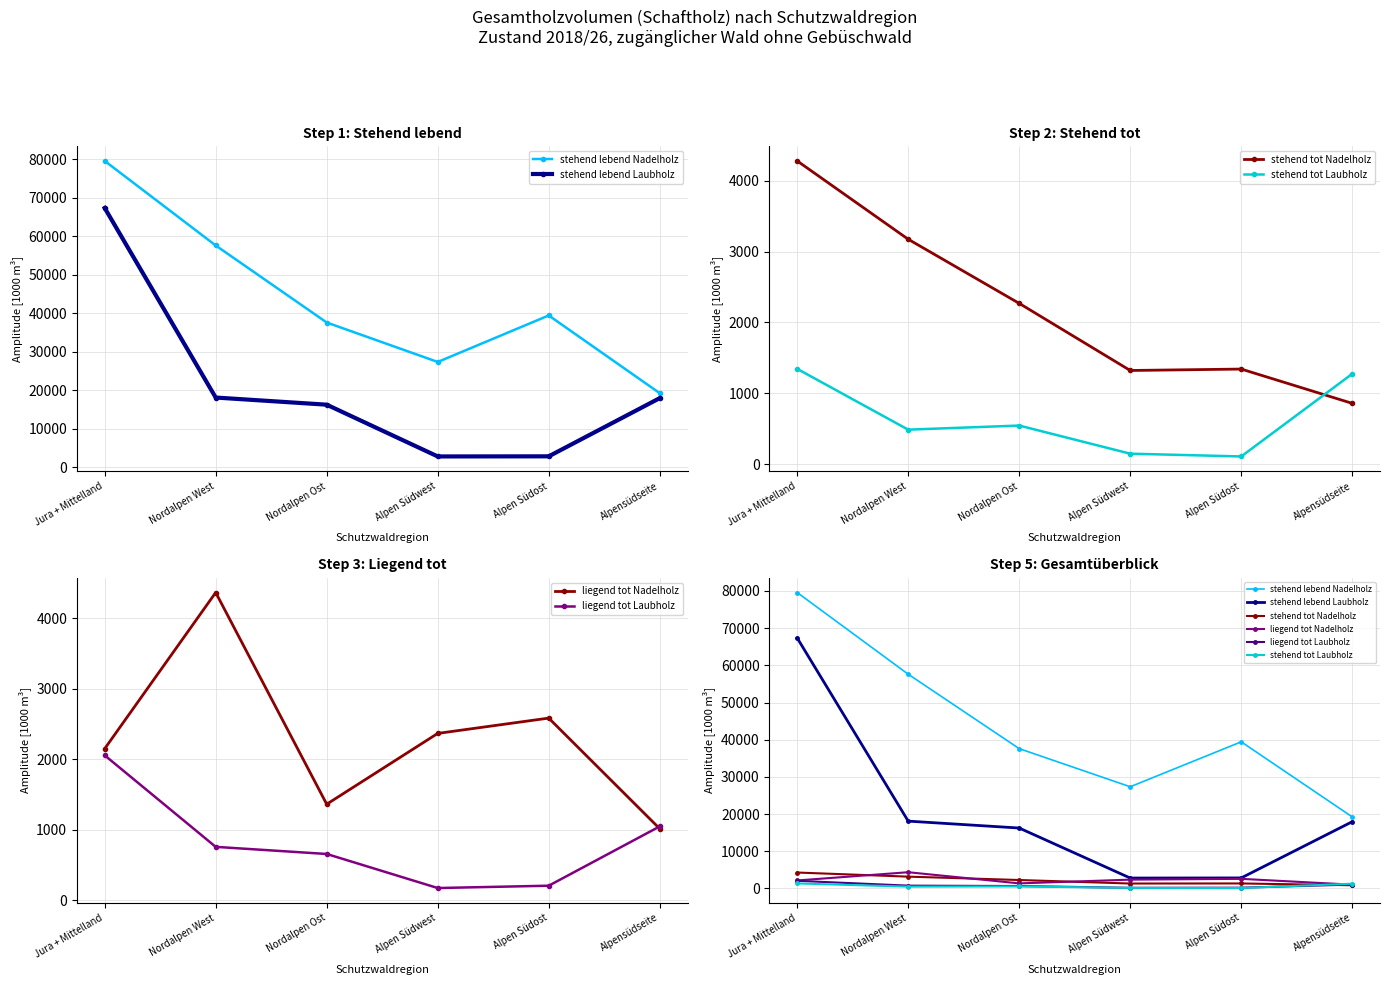

What is the total value across all series at Jura + Mittelland?

156778